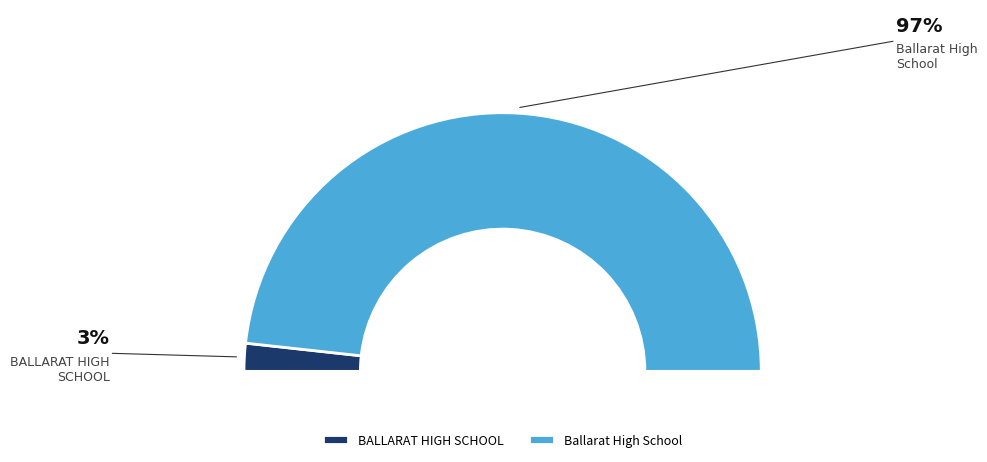

Does any single category account for the majority?

Yes